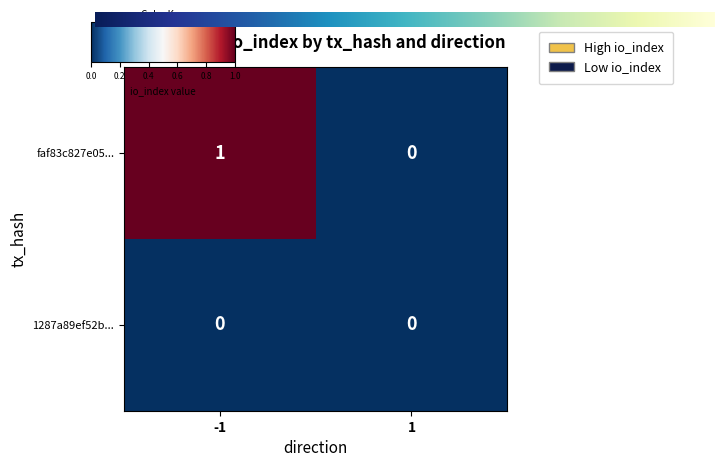

Is the value of faf83c827e05... at -1 greater than the value of 1287a89ef52b... at 1?

Yes